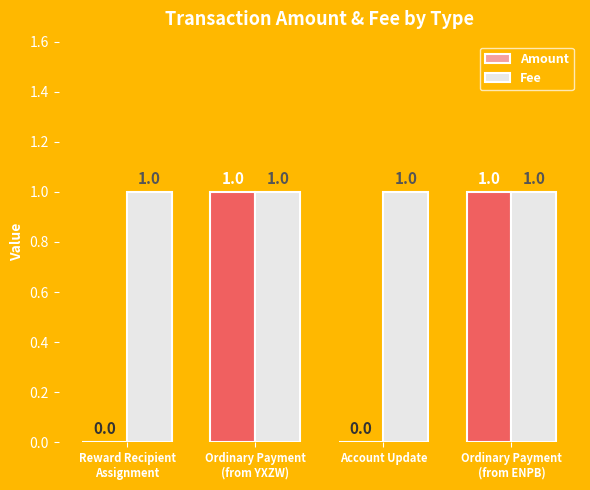

Which series has the widest spread of values?

Amount